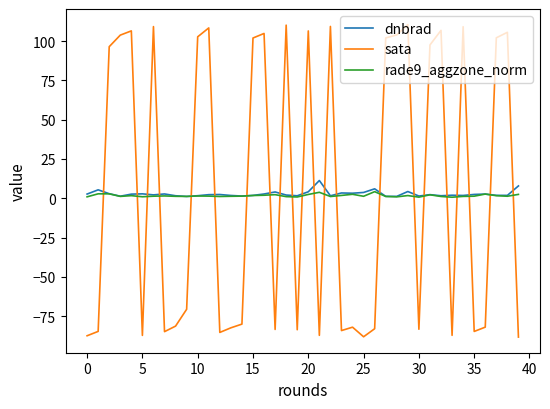

What is the difference between the maximum and minimum values in the dnbrad series?

10.1